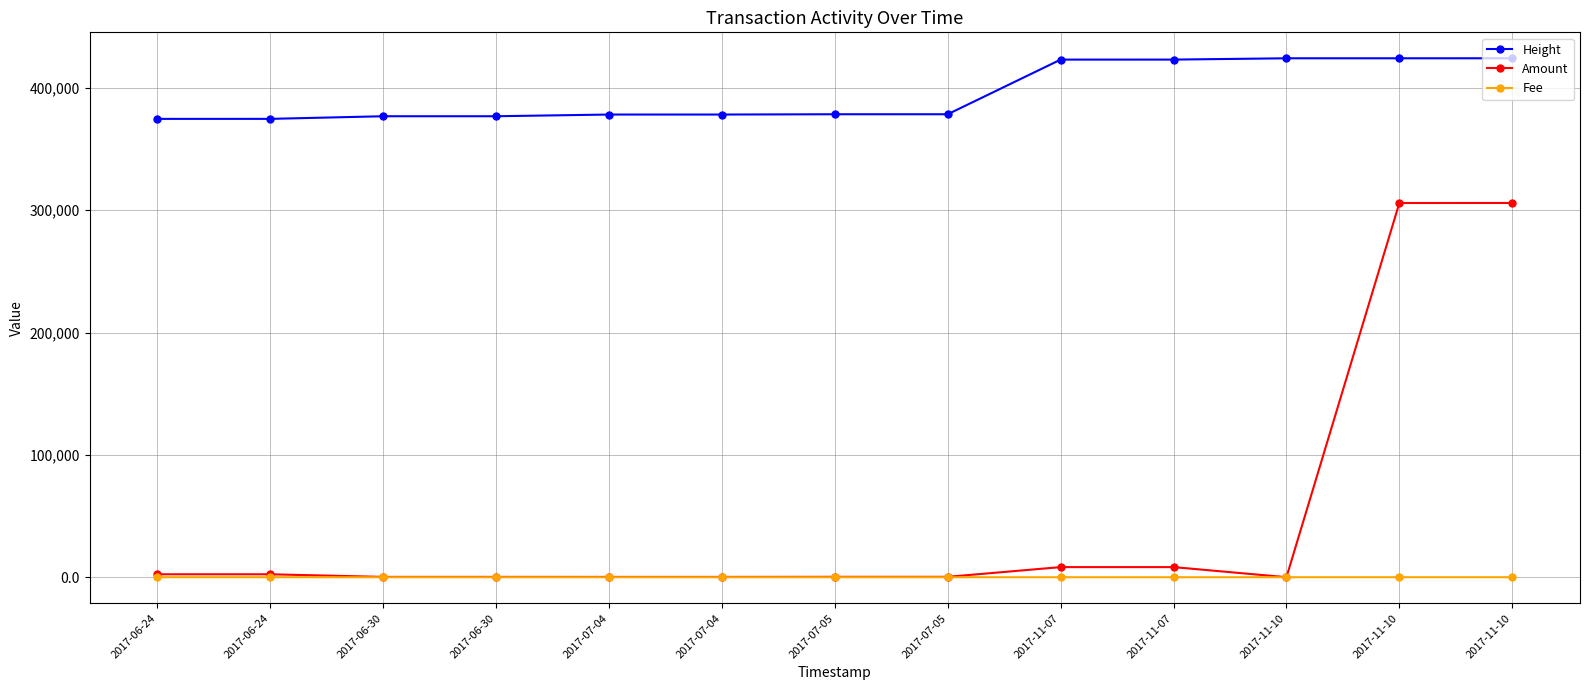

How many lines are shown in the chart?

3